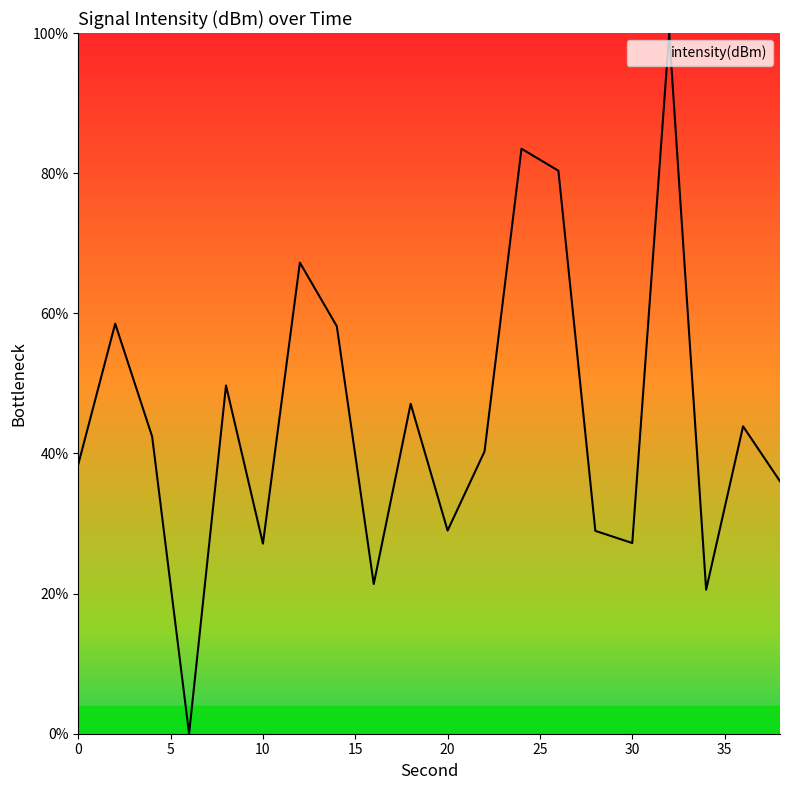

What is the difference between the maximum and minimum values?

100.0